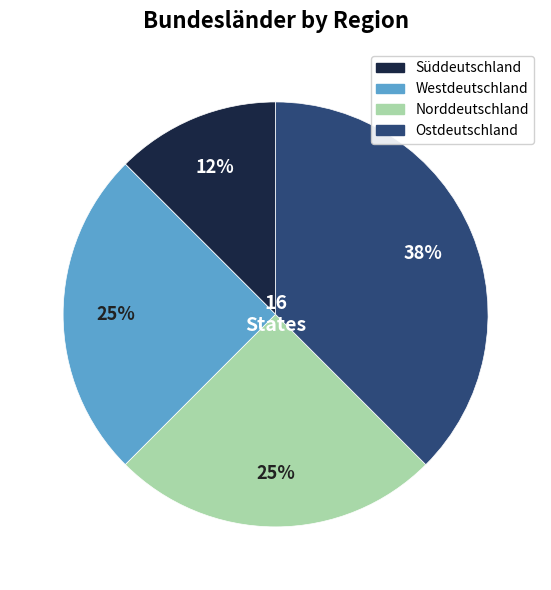

To the nearest percent, what is the average slice percentage?

25%